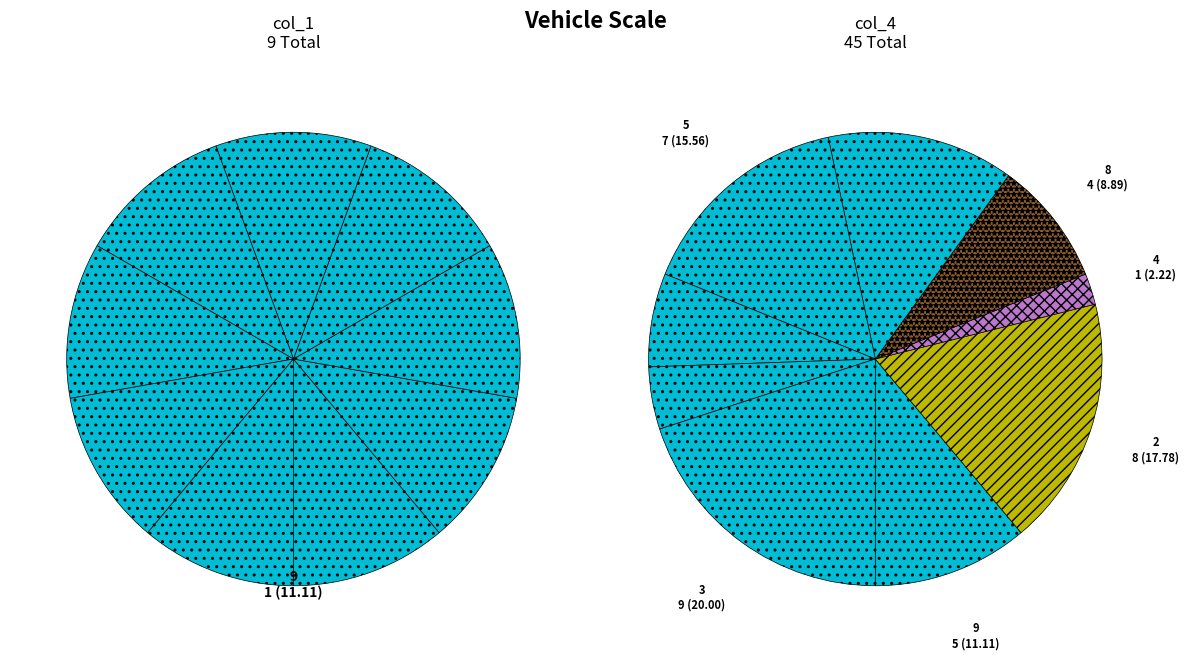

What is the smallest slice in the pie chart?

1